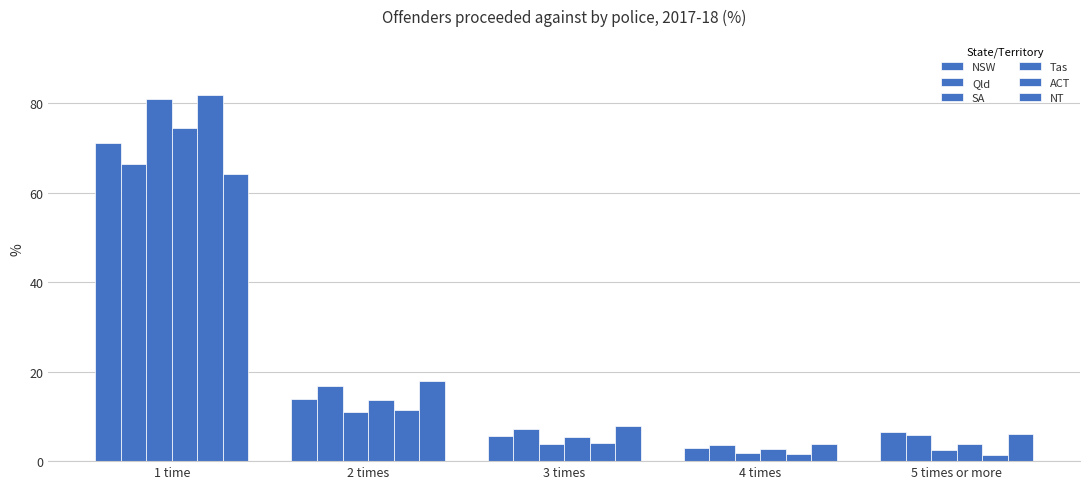

Is it true that Qld equals 16.9 at 2 times?

True